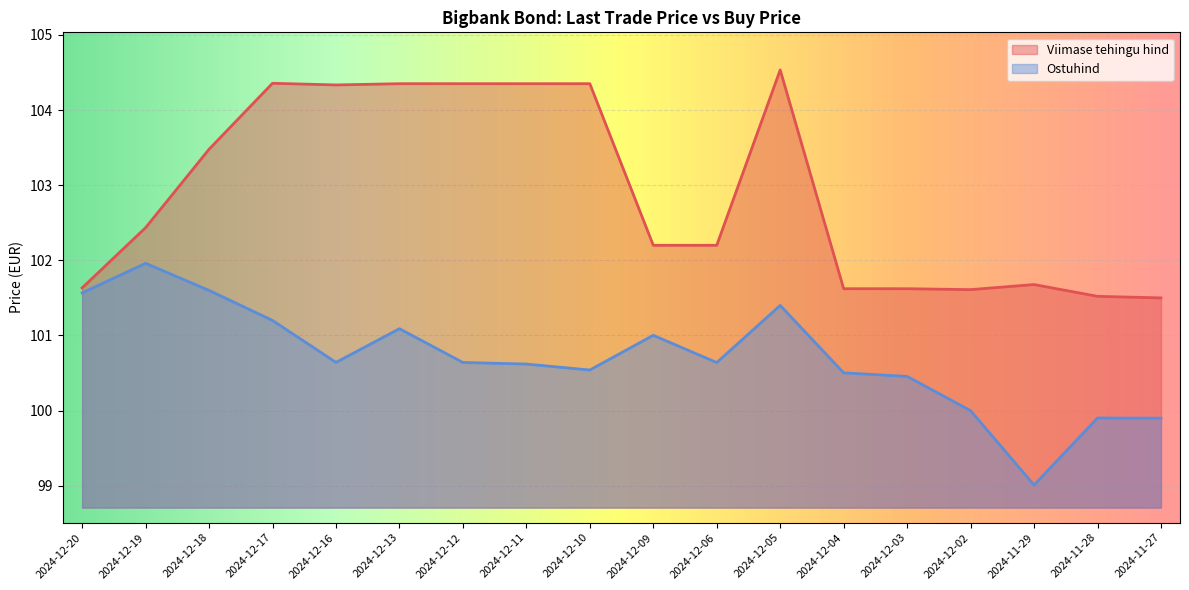

How many interior local valleys does the Viimase tehingu hind series have?

2